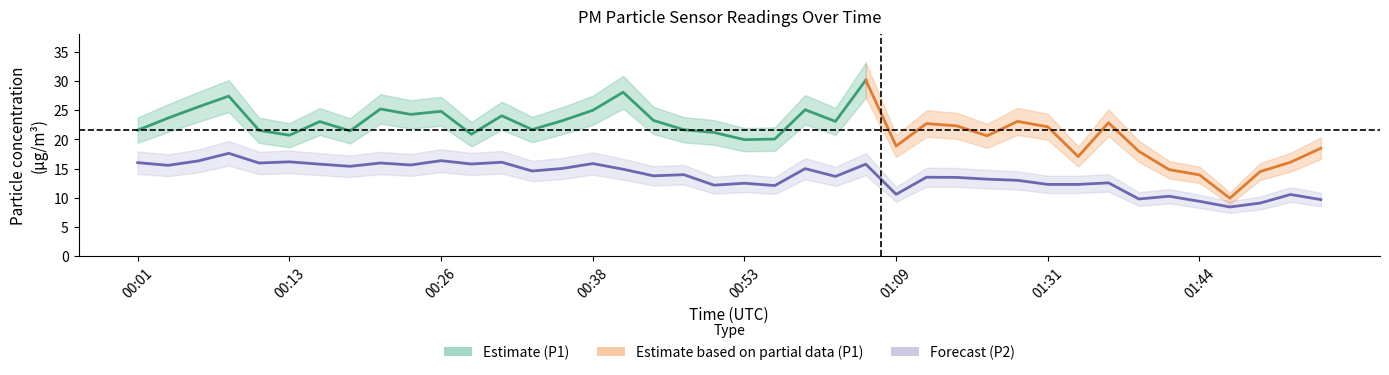

What is the difference between the second highest and second lowest values?

7.3